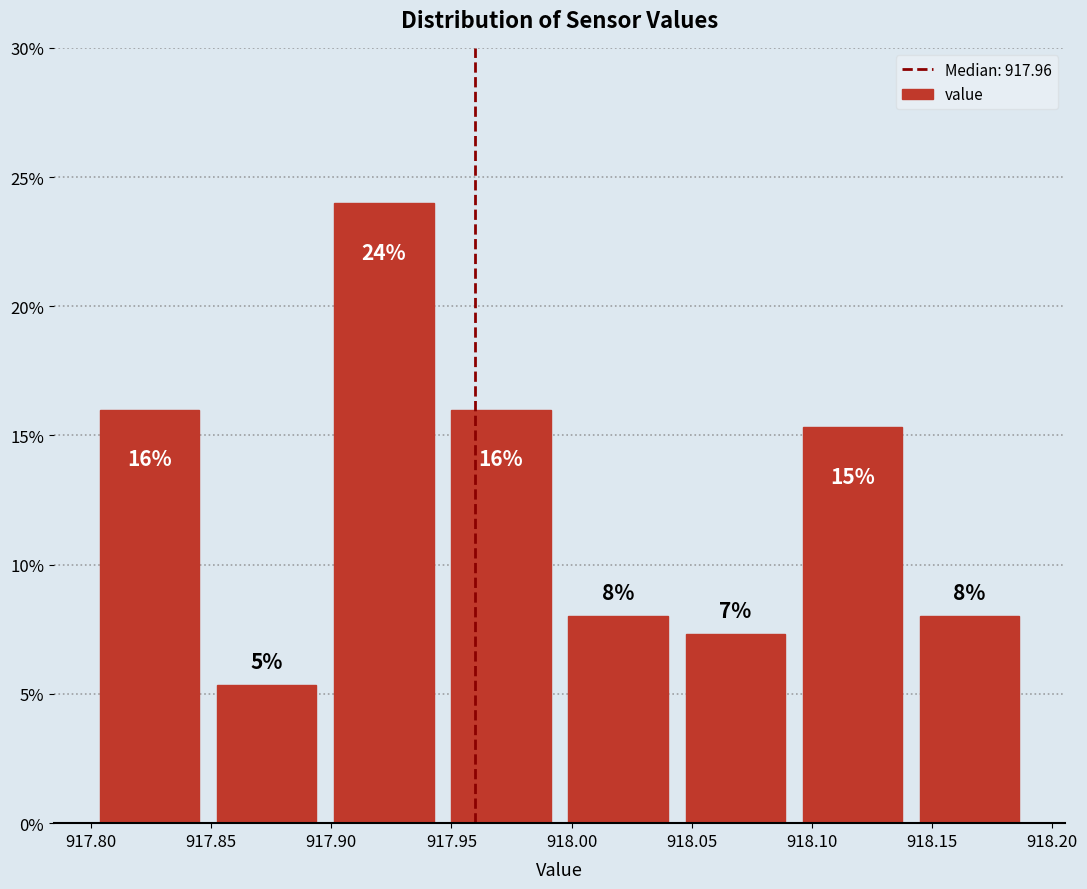

Over which range of the x-axis is the bar tallest?

917.900 to 917.945